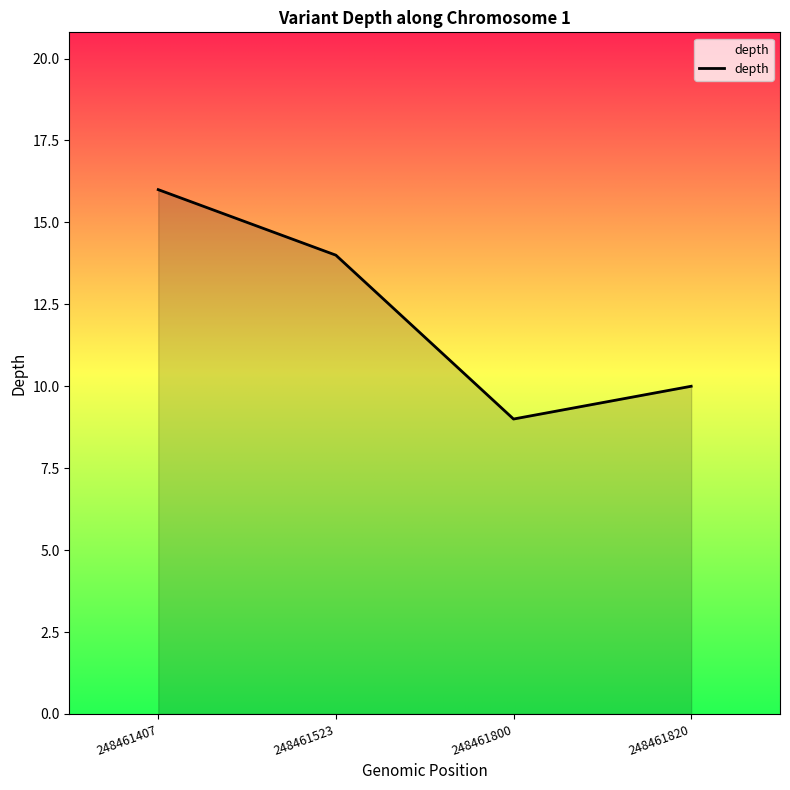

True or false: the data has more than 0 interior local peaks.

False